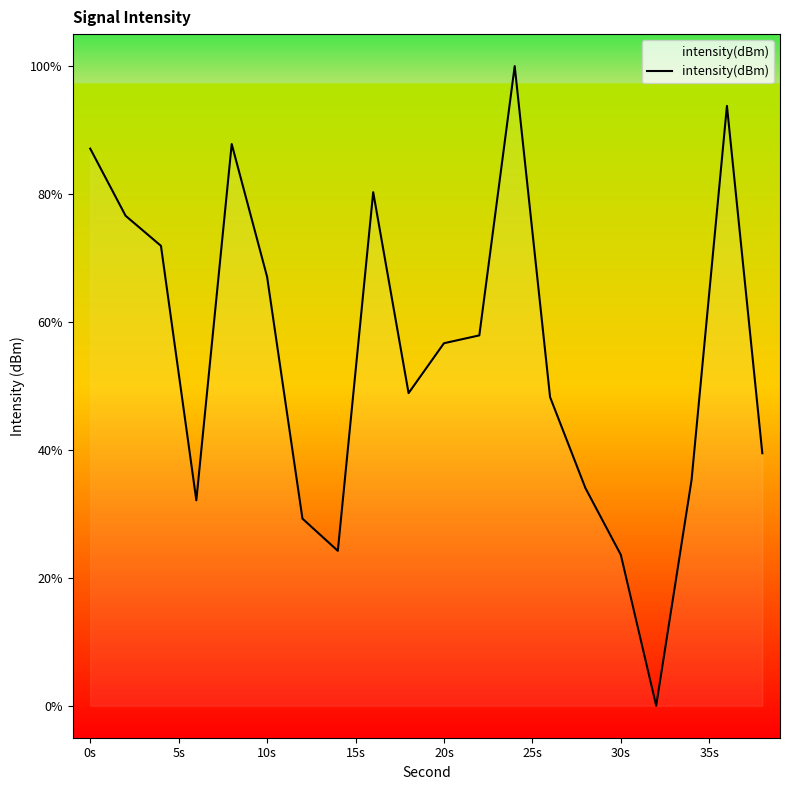

Reading right to left, extract all data points from this chart.

39.5	93.8	35.3	0.0	23.6	34.0	48.3	100.0	57.9	56.7	48.9	80.3	24.2	29.3	67.1	87.8	32.1	71.9	76.6	87.1